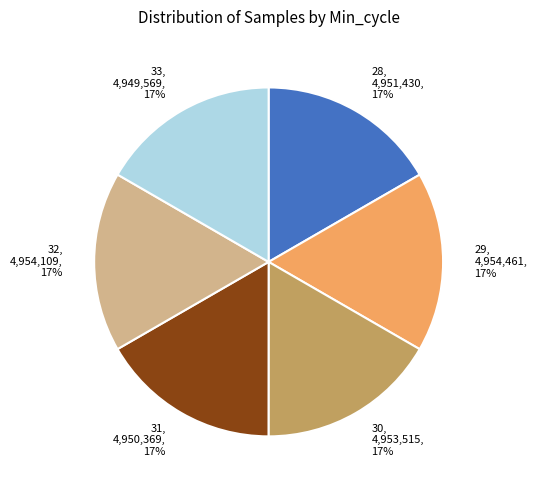

Is the sum of 32 and 29 greater than half?

No